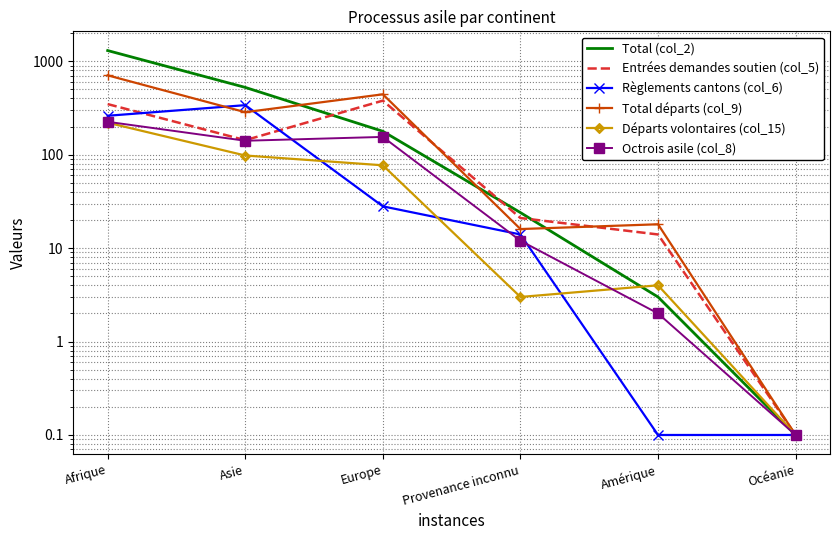

Count the number of data series in this chart.

6